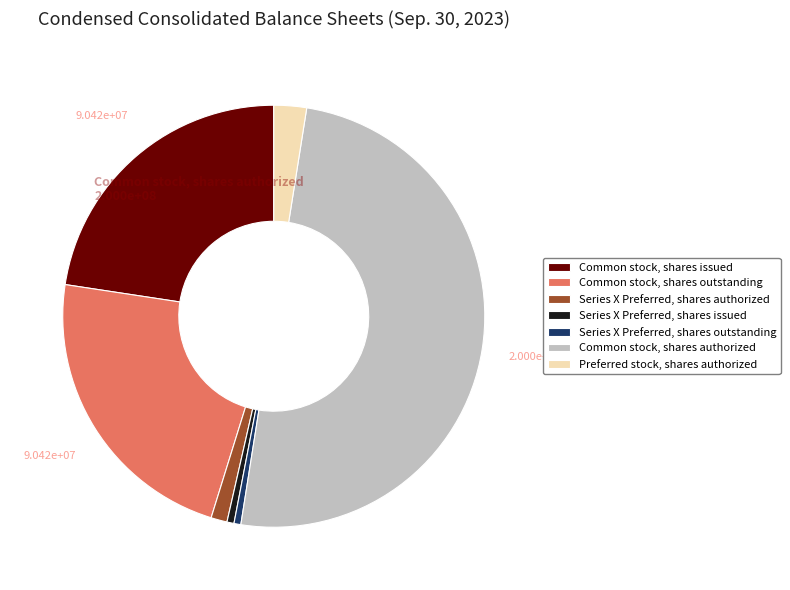

Which slice is the largest?

Common stock, shares authorized